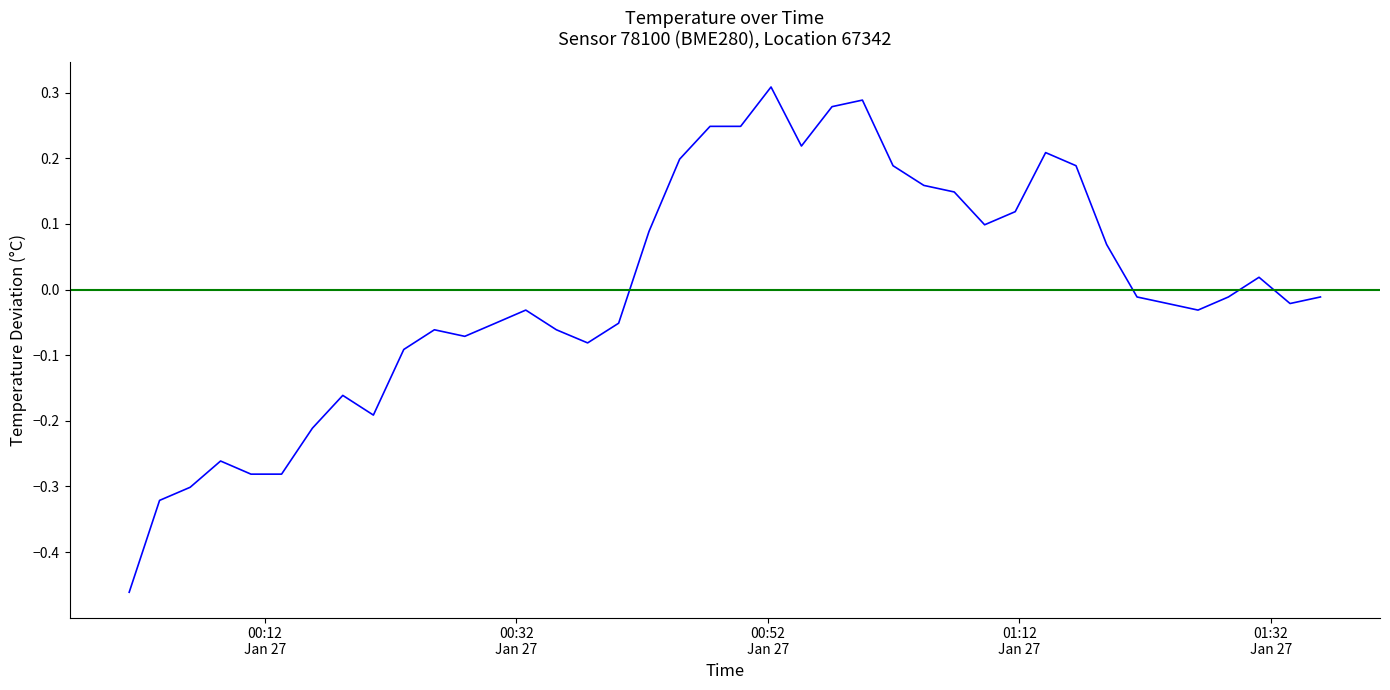

What is the difference between the maximum and minimum values?

0.8